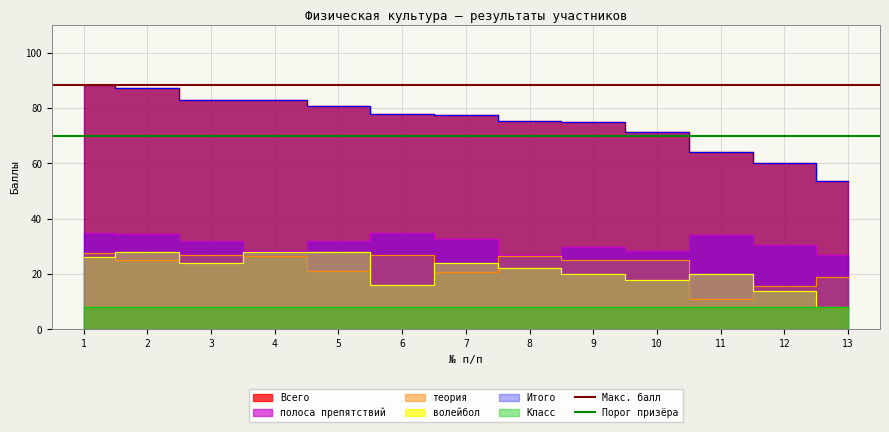

At which label does Порог призёра reach its minimum?

1